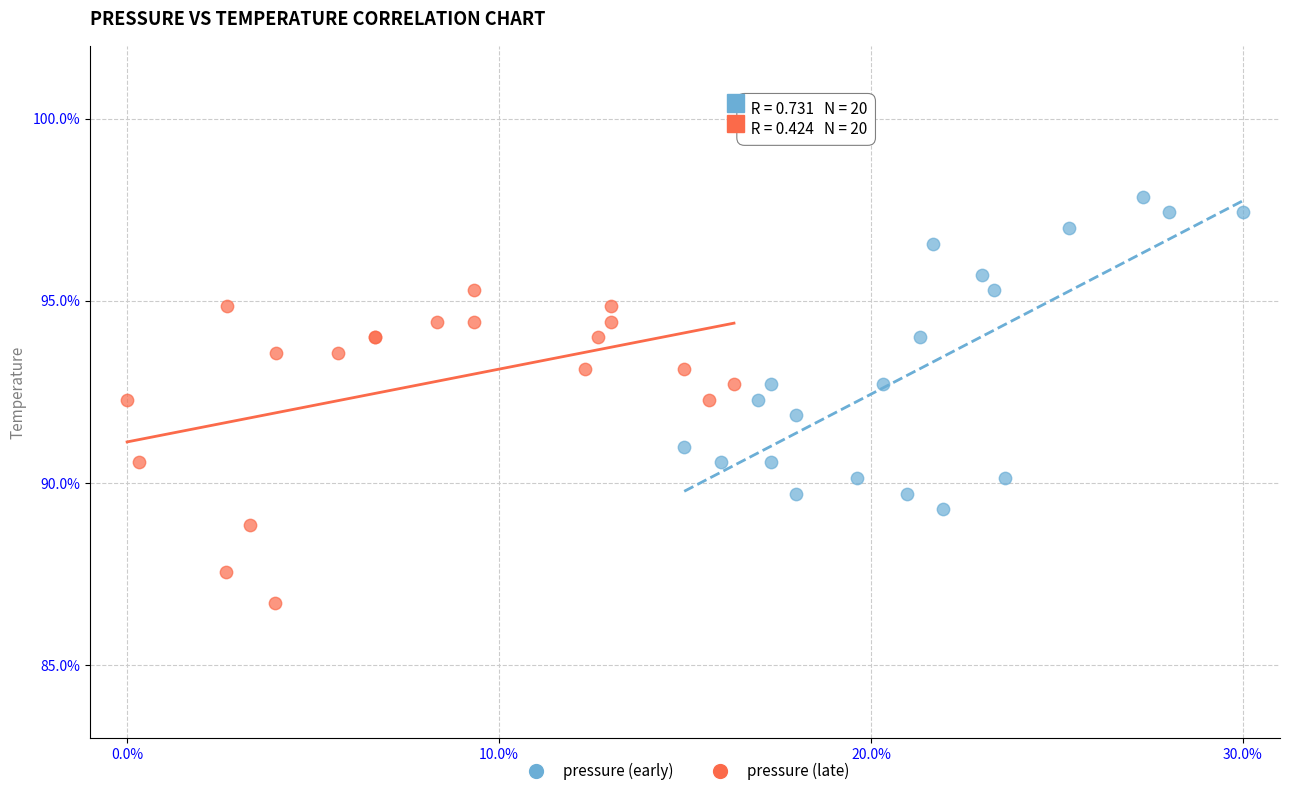

Which series contains the lowest Y value?

pressure (late)